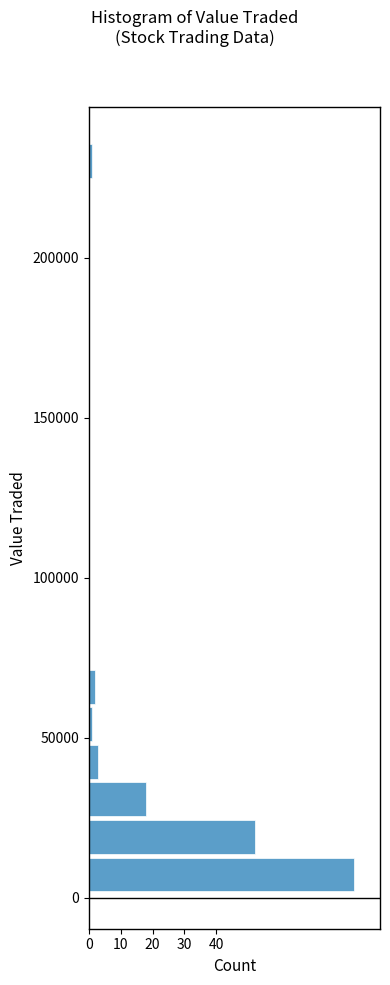

Read against the y-axis, roughly where is the centre of the longest bar?

5000